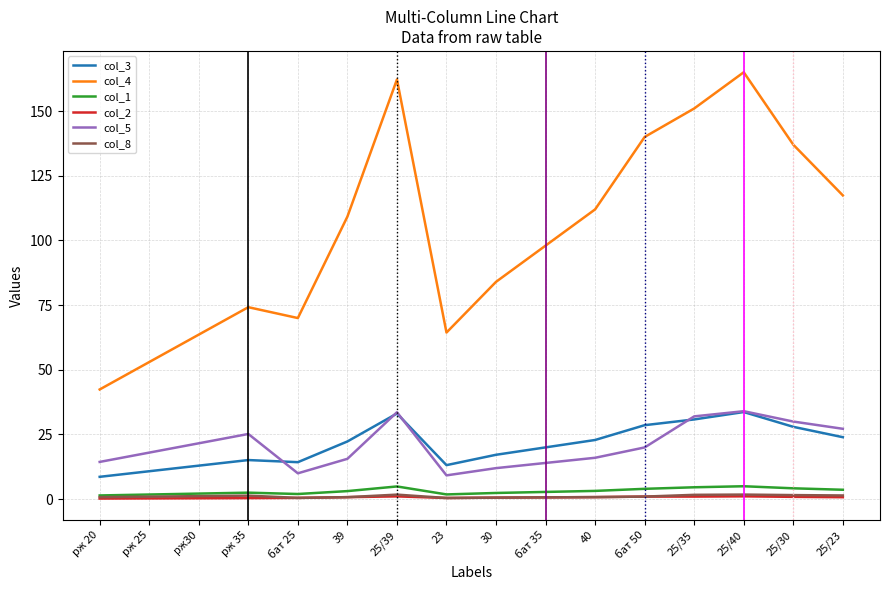

What is the spread (max minus min) of values at 23?

63.9